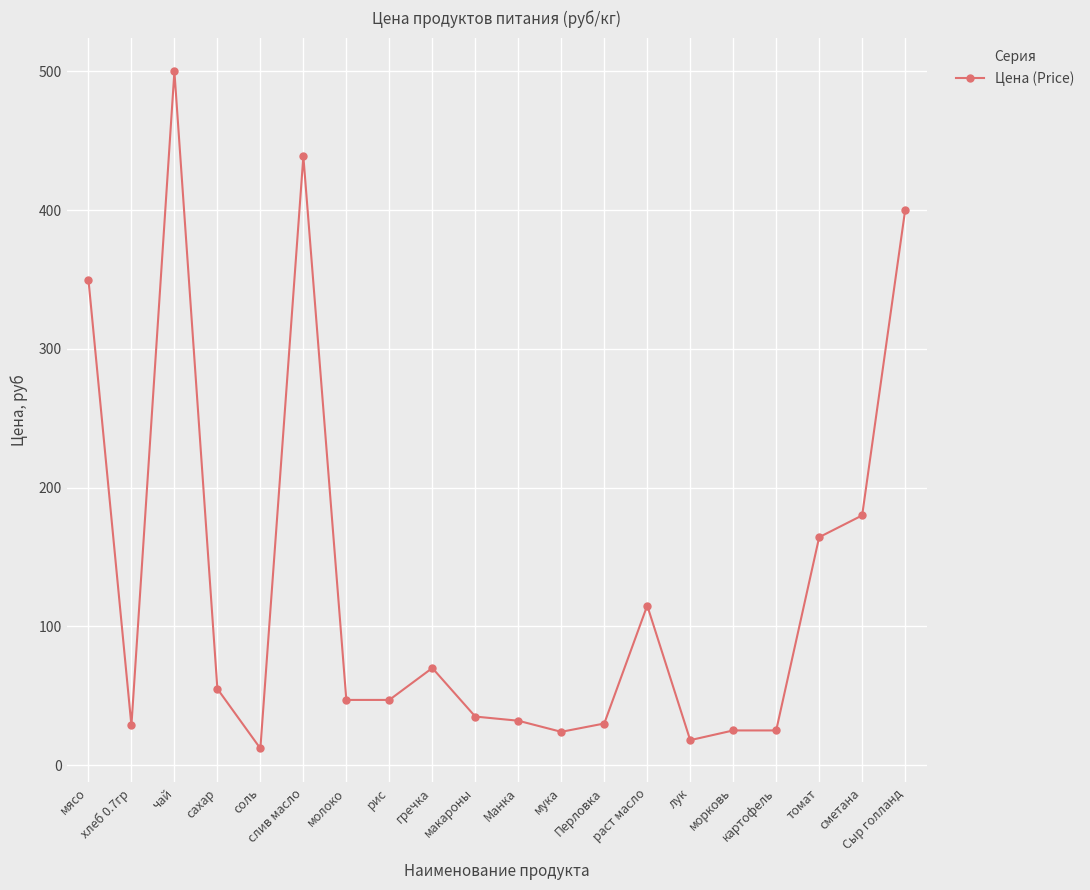

What is the change in value from Манка to сметана?

+148.0